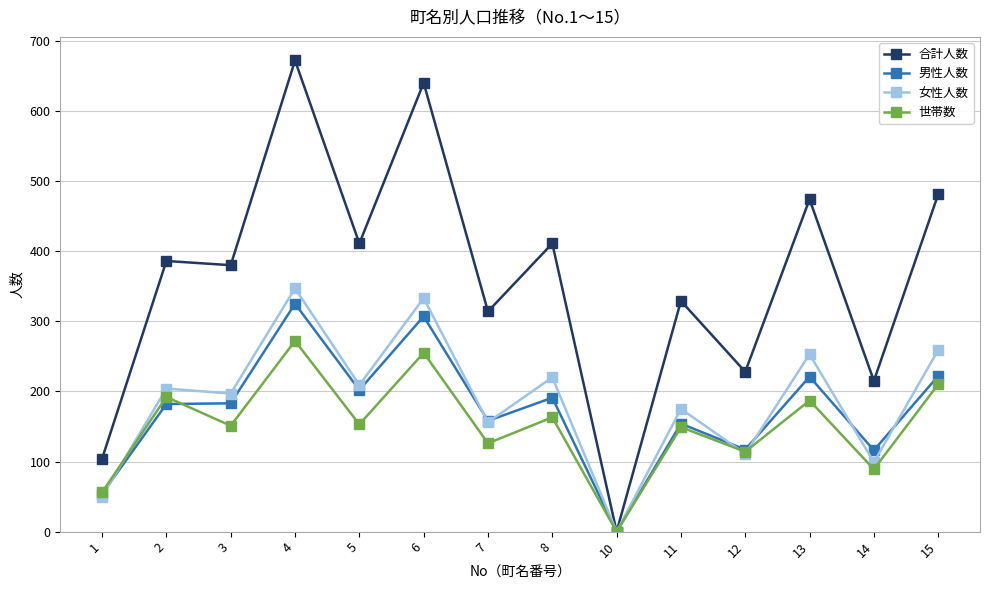

What is the maximum value shown in the chart?

672